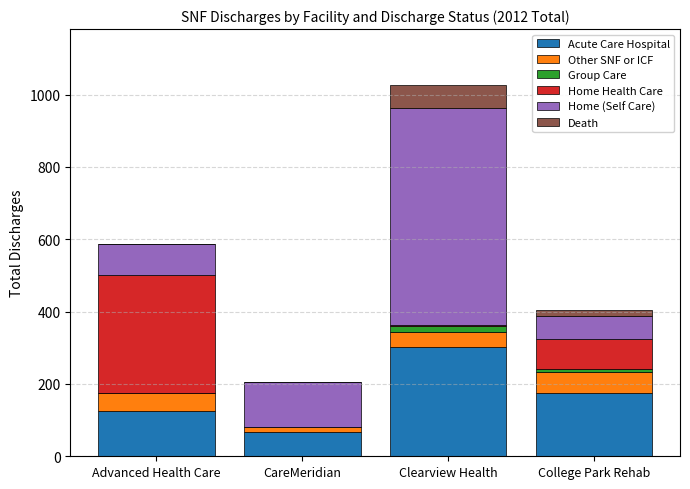

True or false: Acute Care Hospital has a value of 107 at CareMeridian.

False